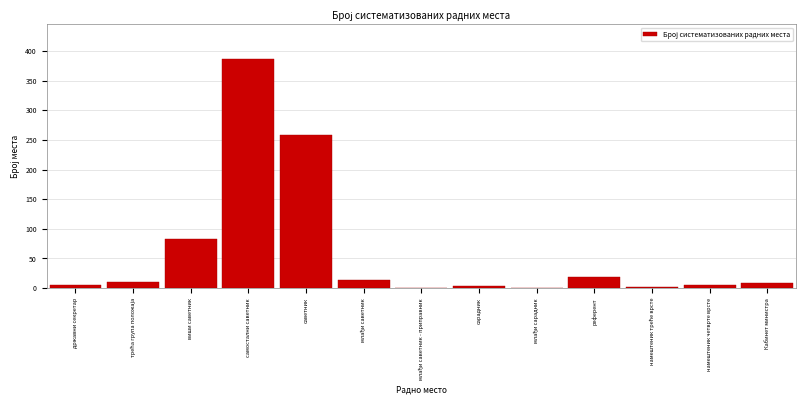

Where is the data nearest to the value 194?

саветник